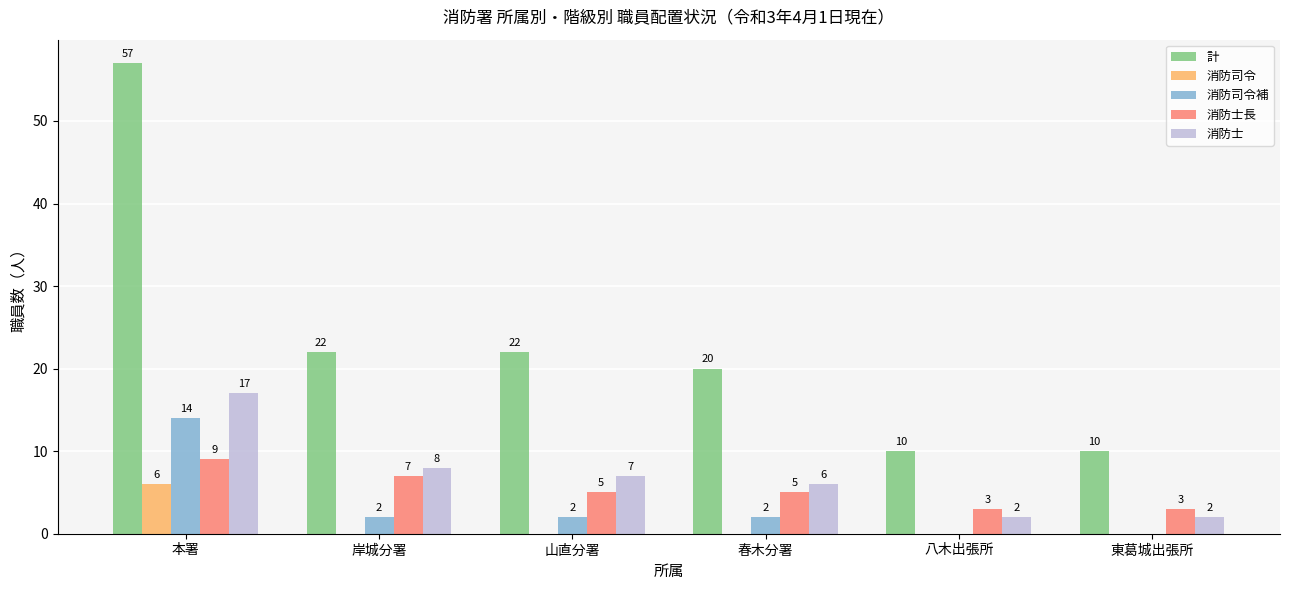

How many groups of bars are there?

6